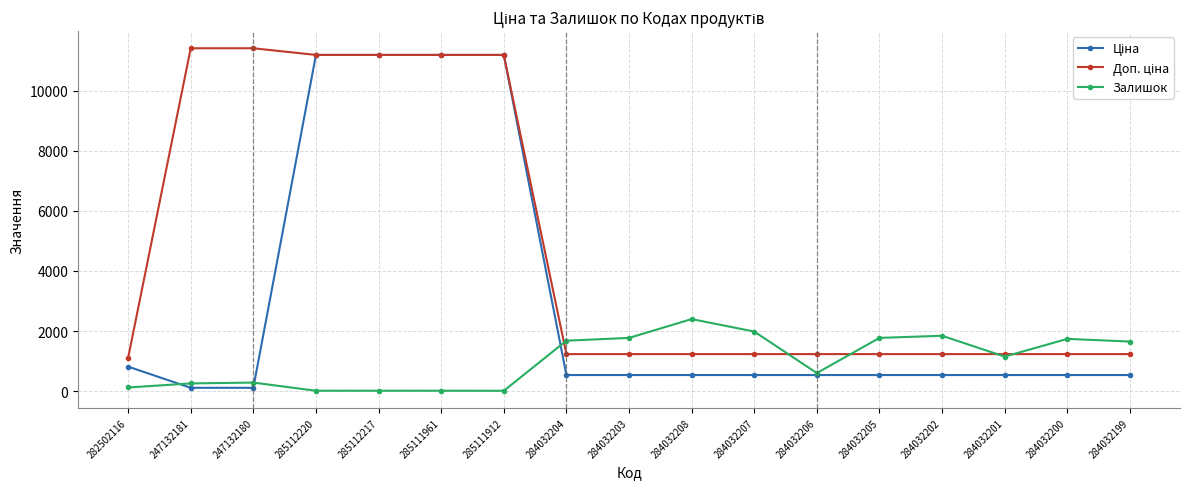

Does the chart have visible grid lines?

Yes